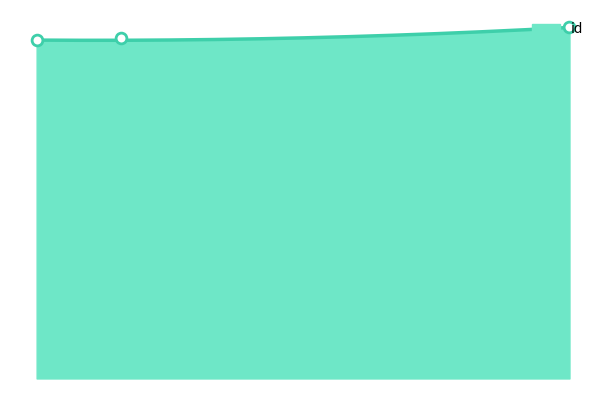

What is the ratio of the value at 5612 to the value at 5834?

1.0